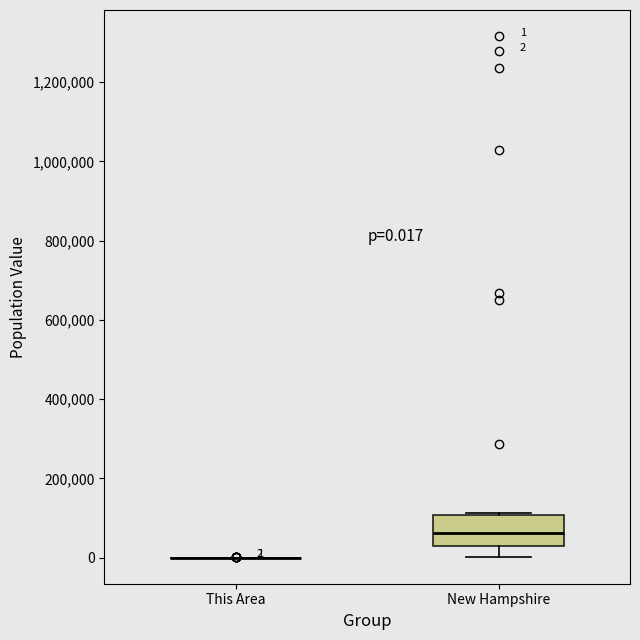

Comparing the boxes themselves (not the whiskers), which one is the tallest?

New Hampshire